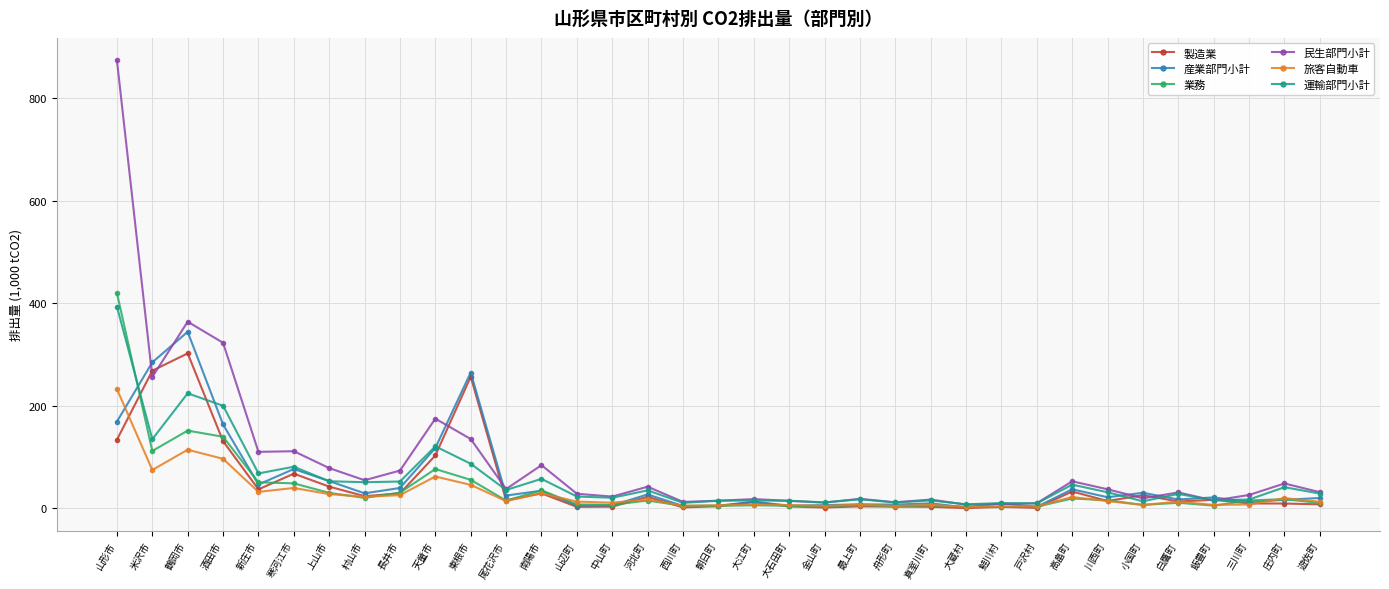

What is the value of the 製造業 point at the 28th from the left?

32.6